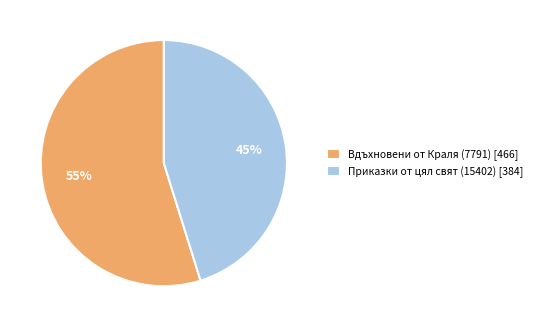

To the nearest percent, what is the difference between the Вдъхновени от Краля (7791) and Приказки от цял свят (15402) slice percentages?

10%